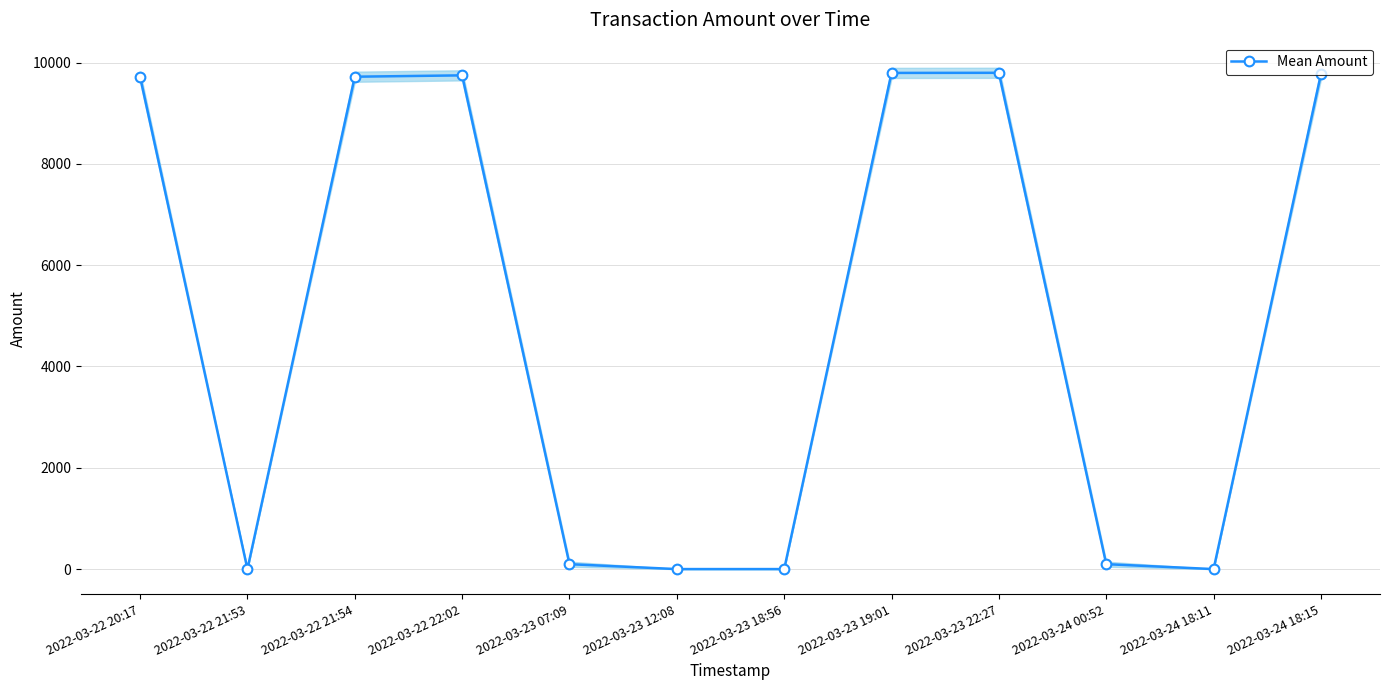

How many data points does each series have?

12